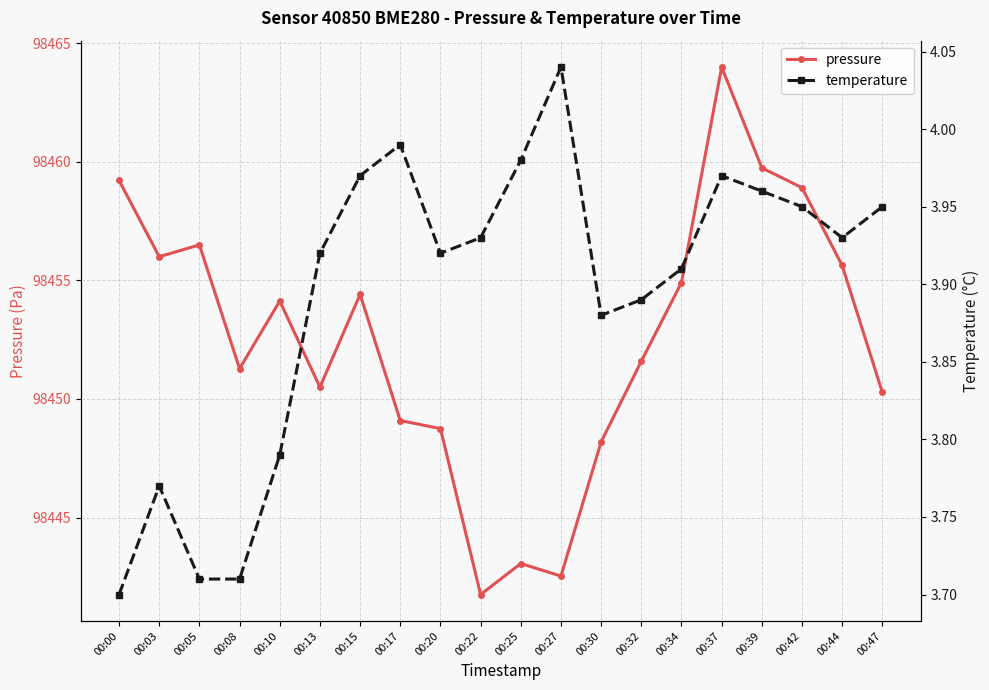

What are all the series names shown in the legend?

pressure, temperature